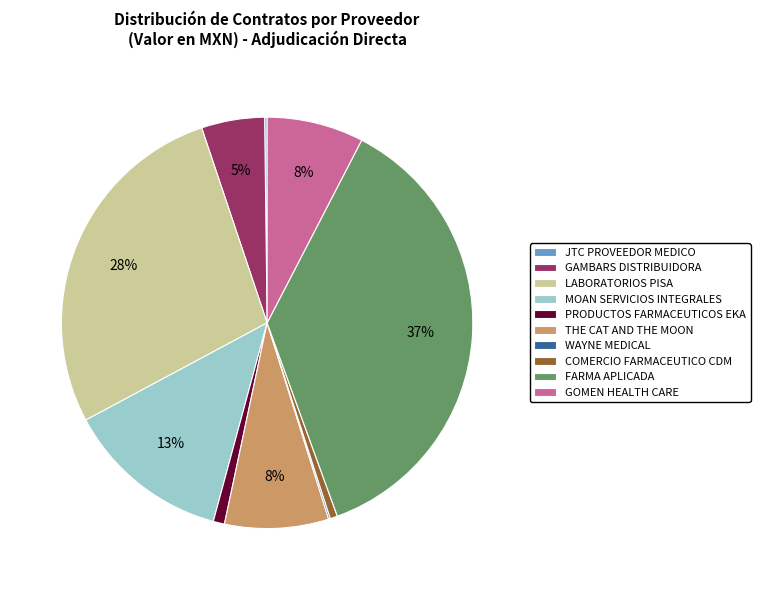

The GAMBARS DISTRIBUIDORA slice represents 5% of the pie. True or false?

True